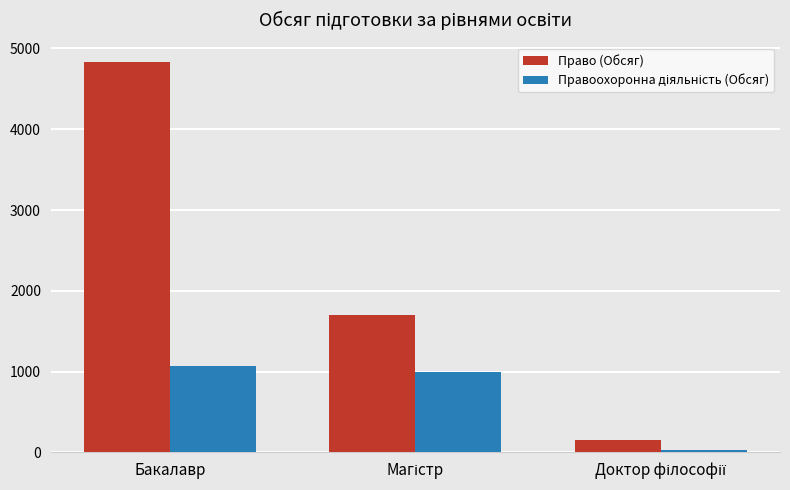

What is the sum of all Право (Обсяг) values?

6680